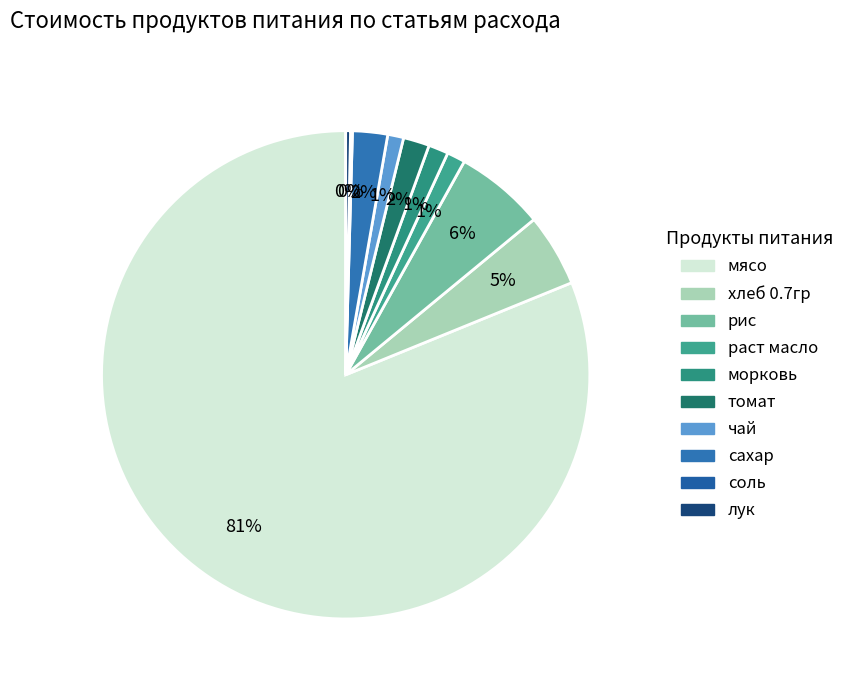

Do морковь and томат together represent more than half of the pie?

No